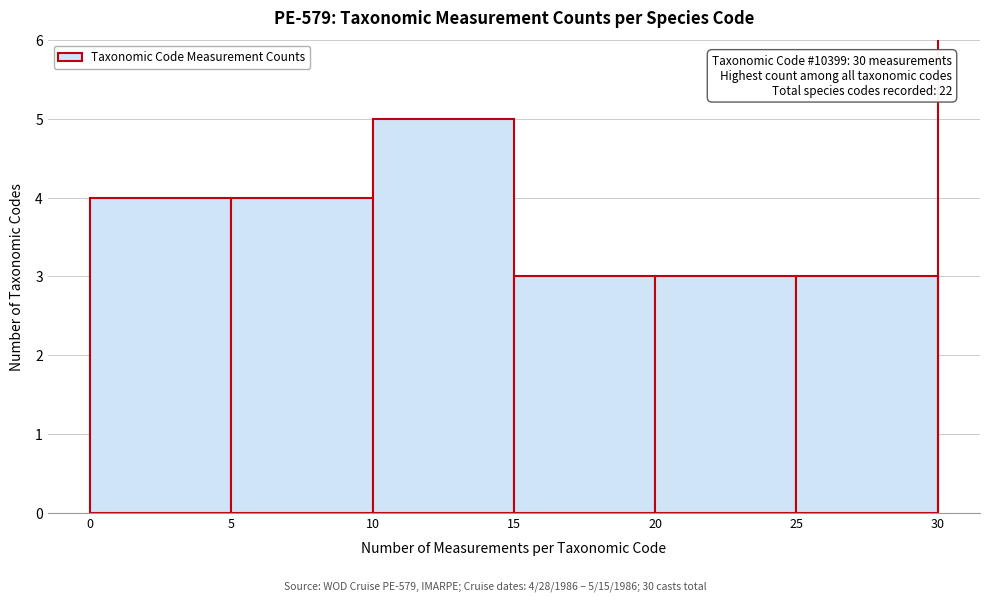

Over which range of the x-axis is the bar tallest?

10 to 15